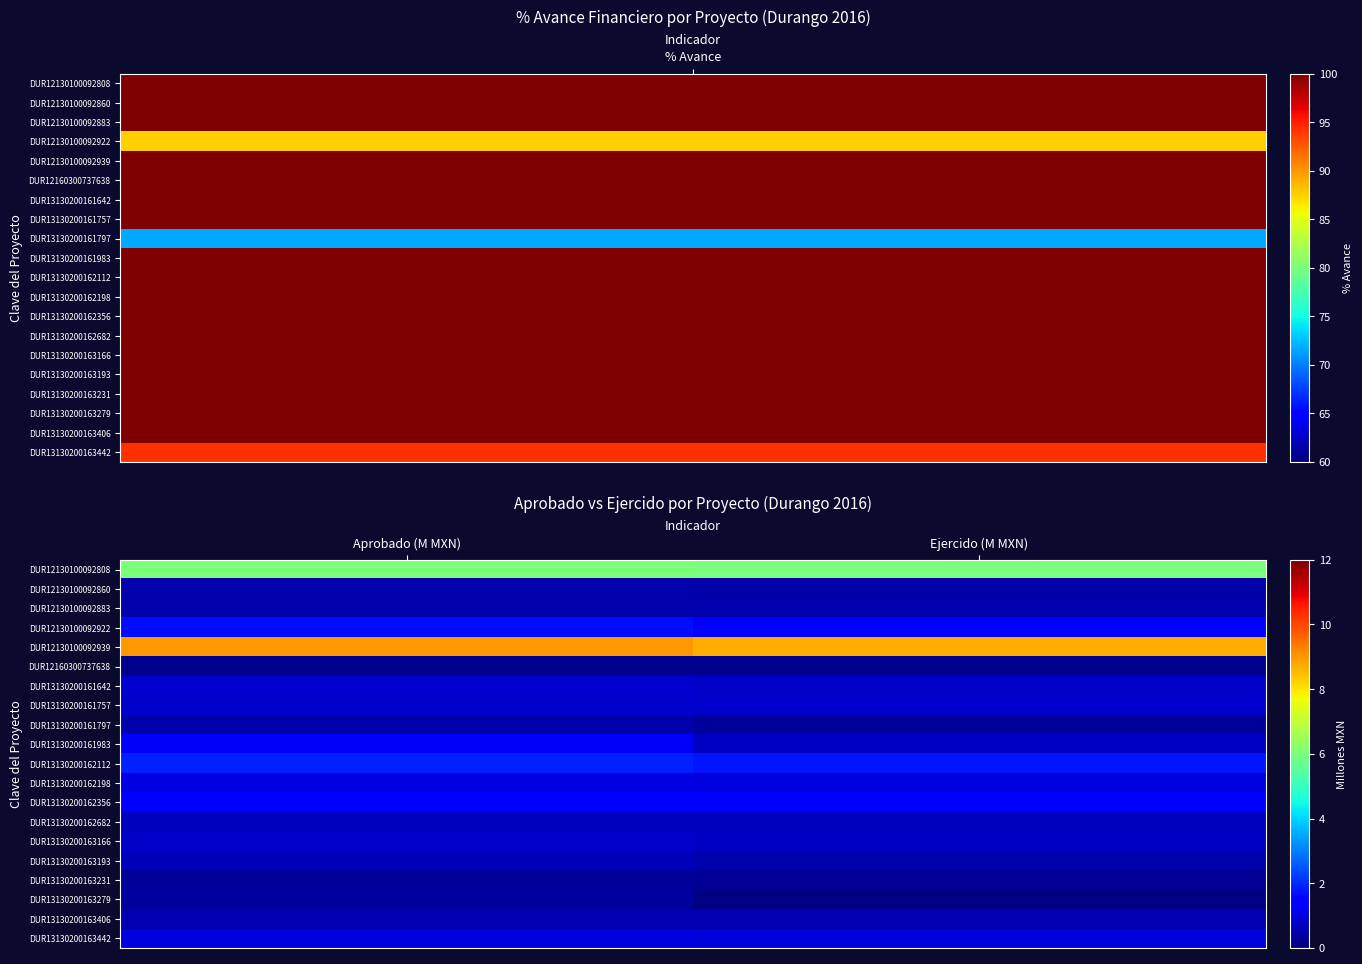

How many categories are shown in the chart?

2